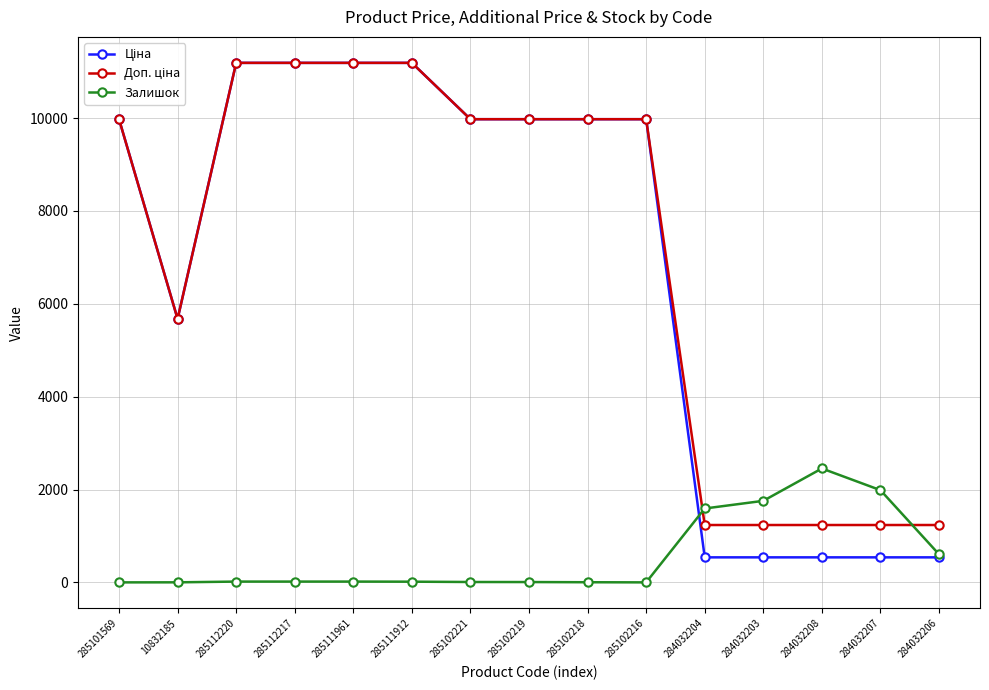

At which label does Залишок reach its peak?

284032208